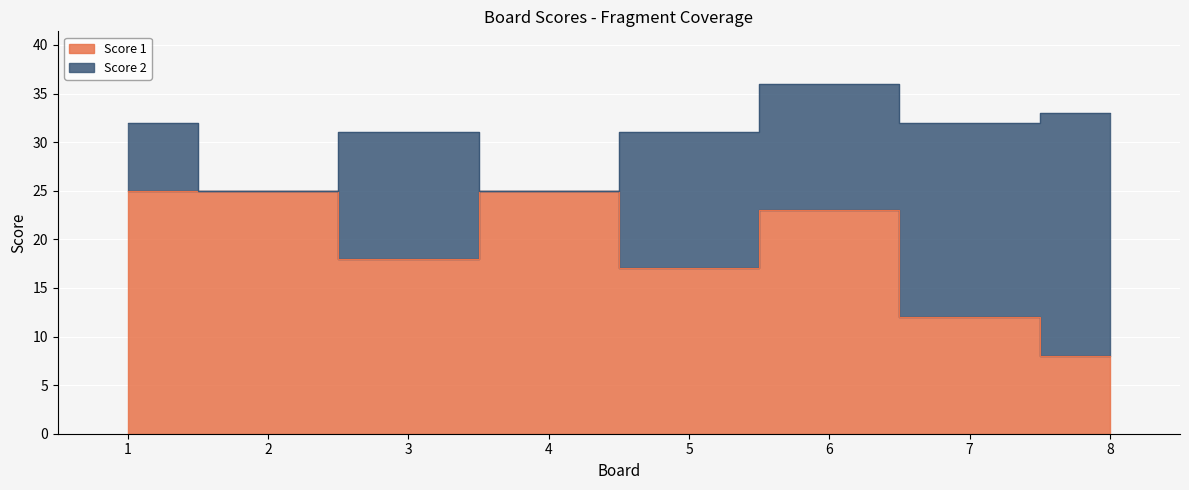

What is the value of the 5th point from the left?

17